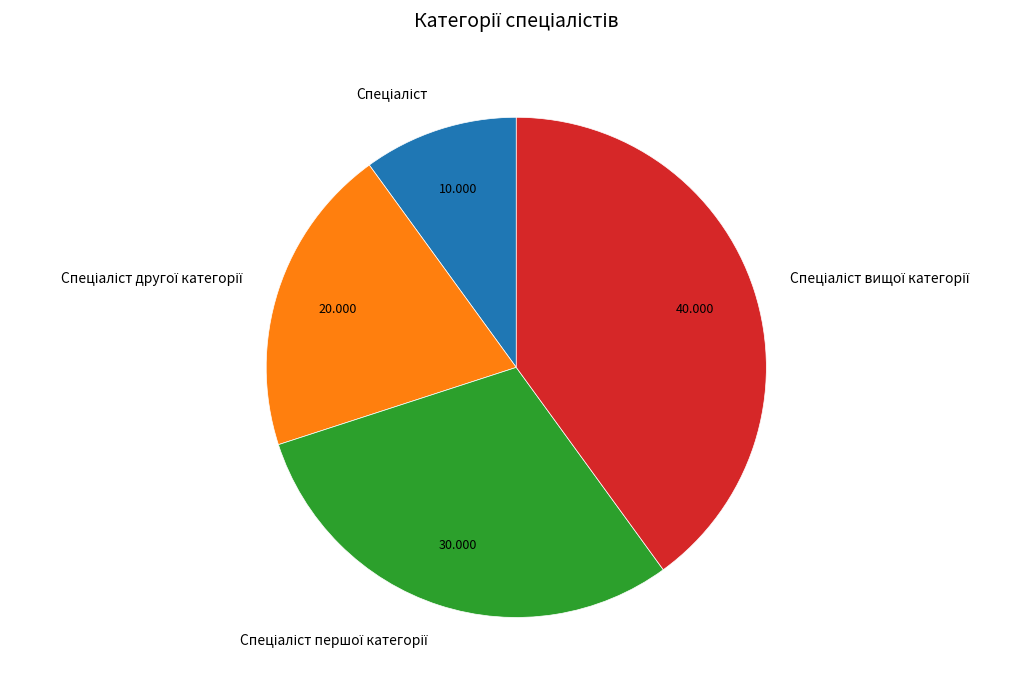

Is there any slice that represents more than half of the pie?

No